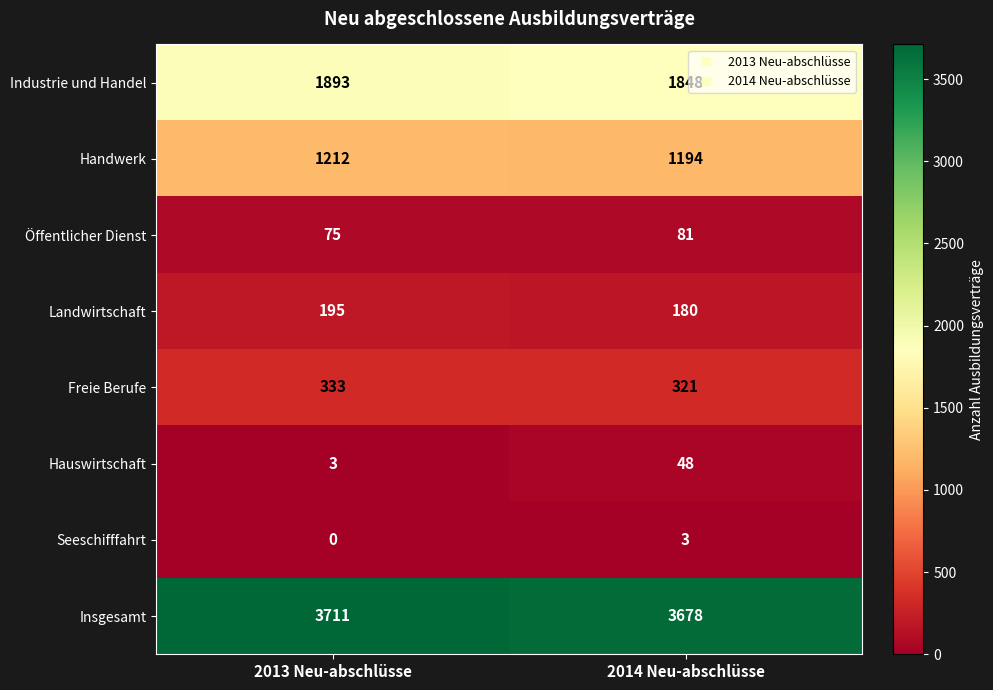

At which label is Hauswirtschaft closest to 25?

2013 Neu-abschlüsse